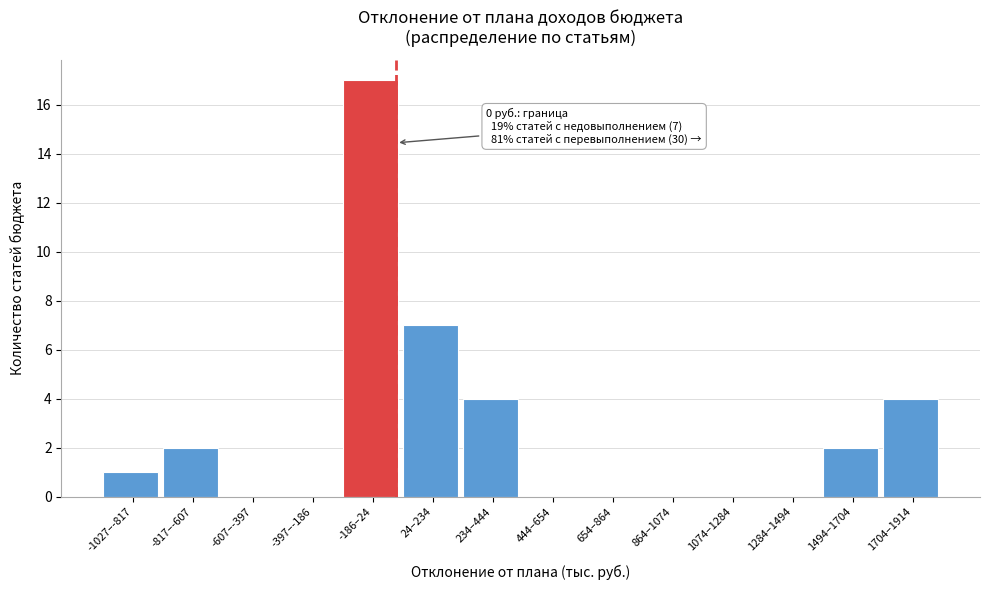

Reading right to left, transcribe all the data shown in this chart.

1704–1914=4	1494–1704=2	1284–1494=0	1074–1284=0	864–1074=0	654–864=0	444–654=0	234–444=4	24–234=7	-186–24=17	-397–-186=0	-607–-397=0	-817–-607=2	-1027–-817=1